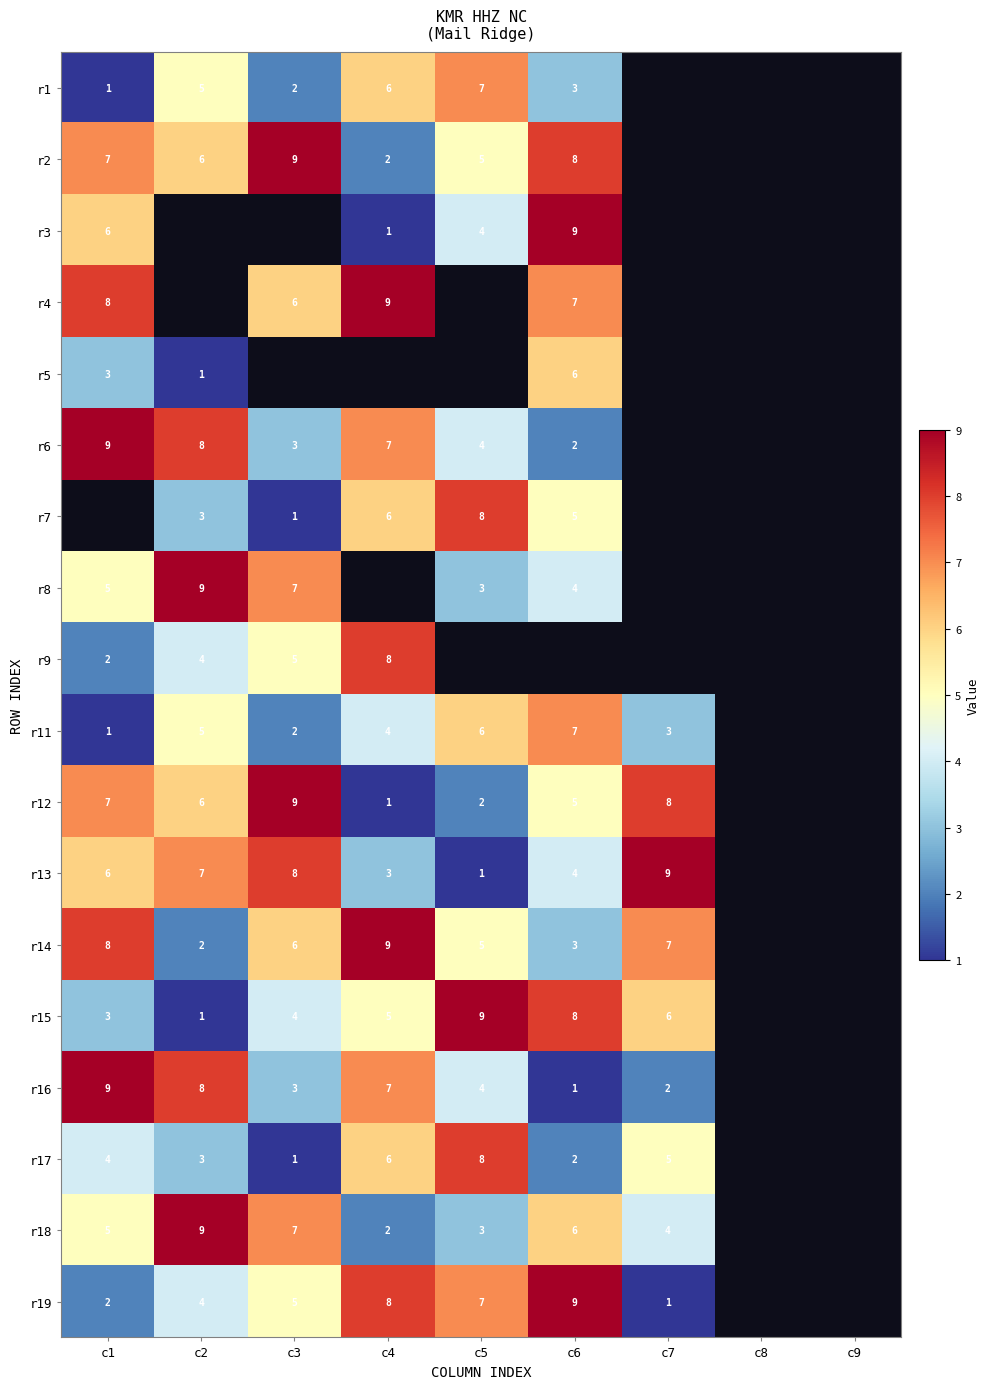

The r16 series shows 2 at c7. True or false?

True